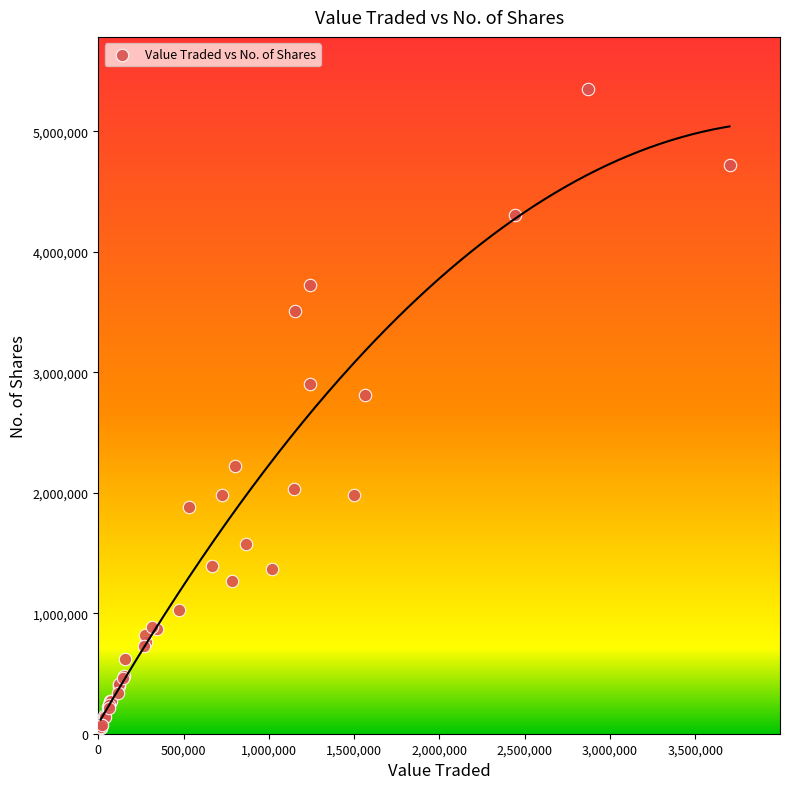

What Y value in the scatter plot is closest to 2702860?

2809932